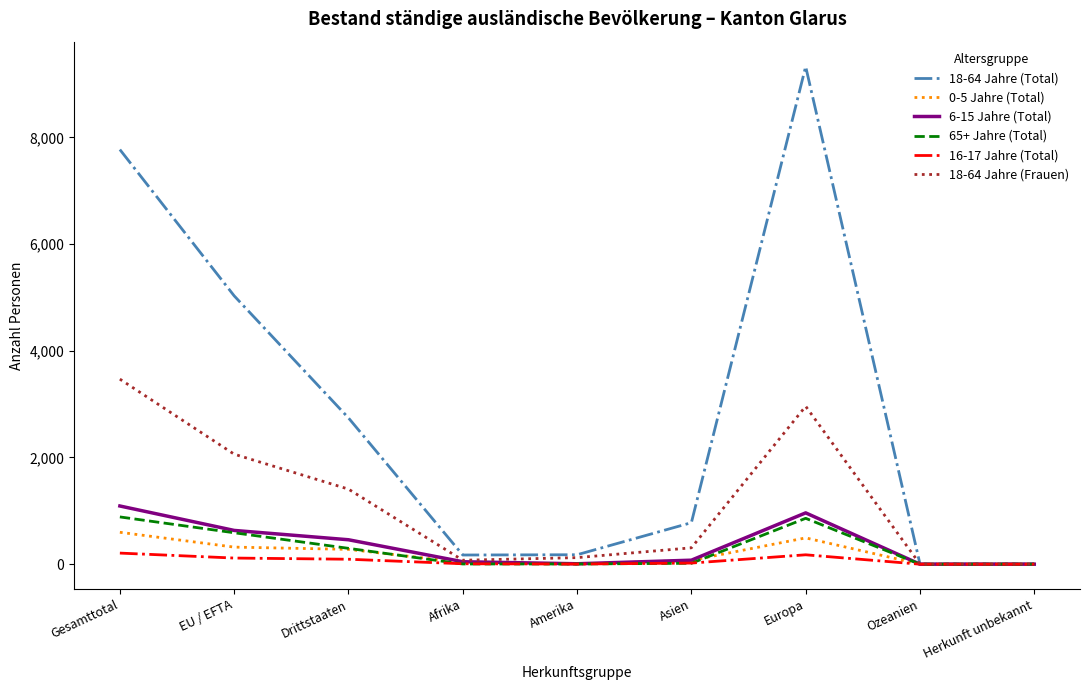

What is the sum of the 65+ Jahre (Total) values at EU / EFTA and Europa?

1449